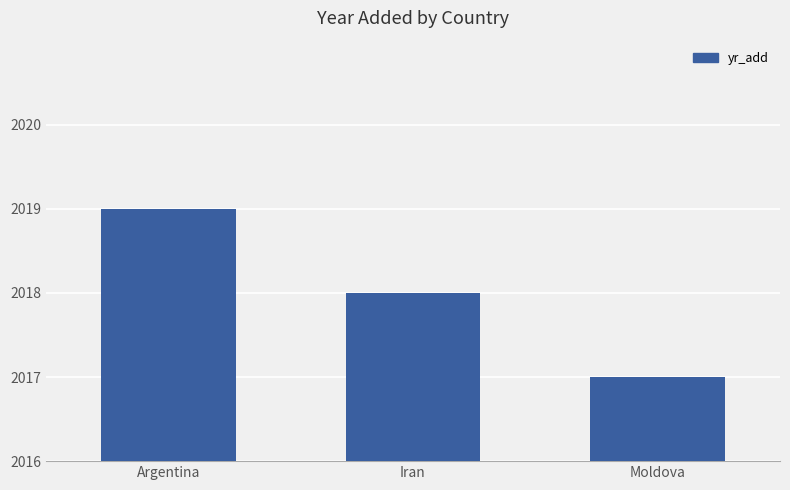

At which label is the value closest to 2018?

Iran